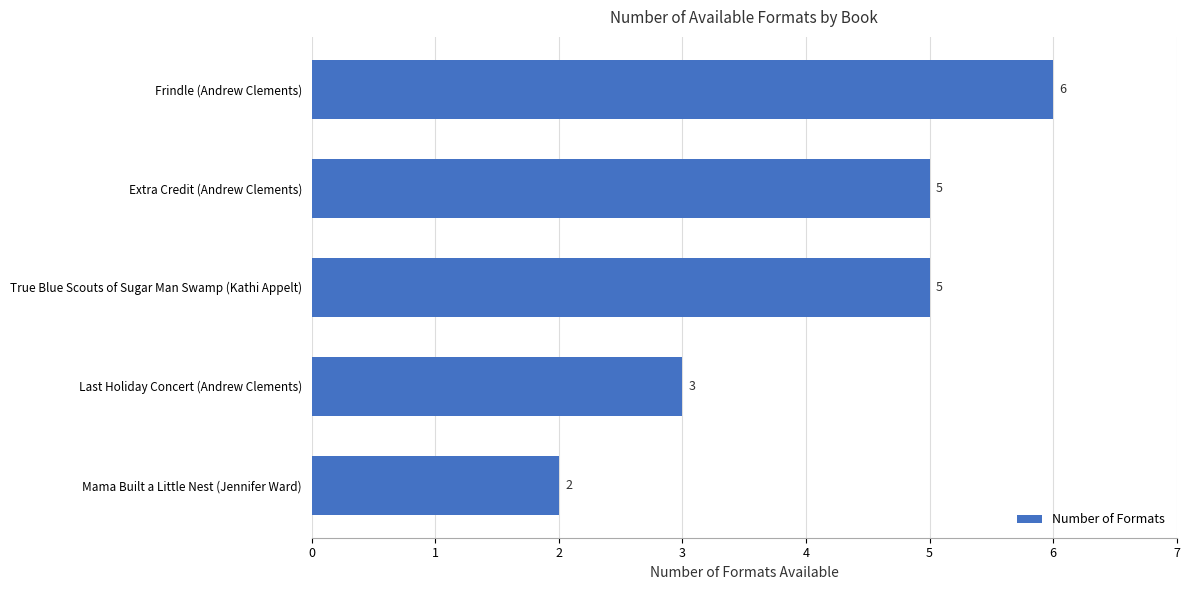

What is the change in value from Mama Built a Little Nest (Jennifer Ward) to Extra Credit (Andrew Clements)?

+3